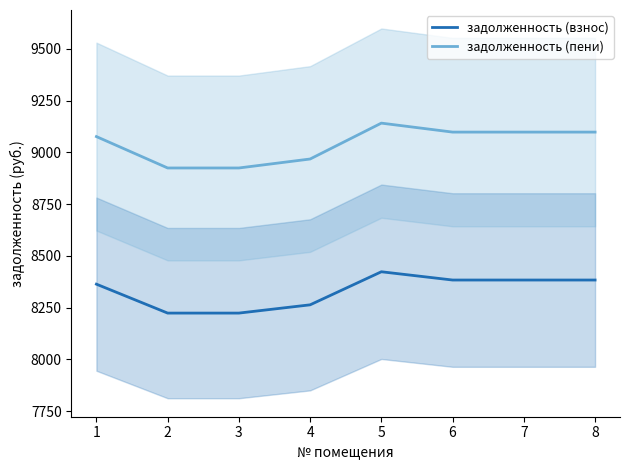

How many interior local peaks does the задолженность (пени) series have?

1